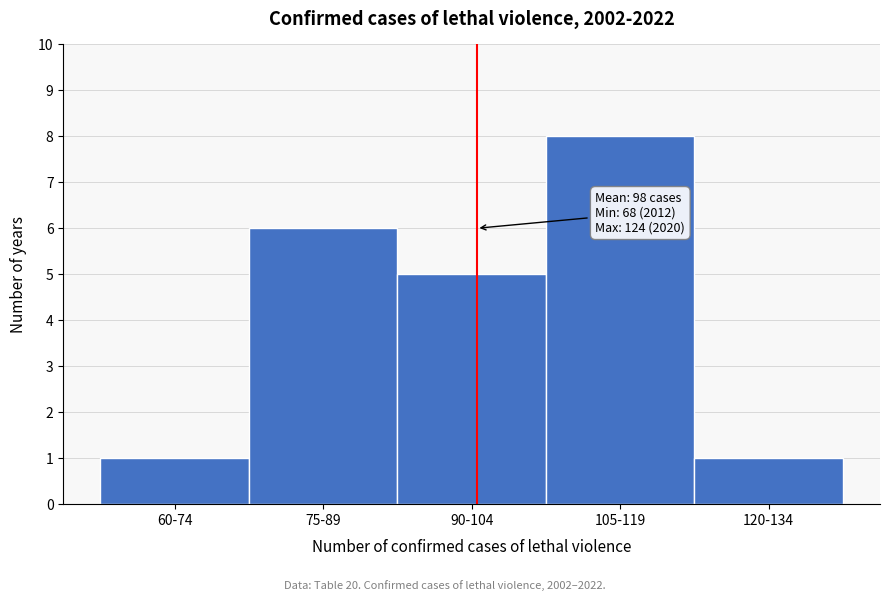

Reading left to right, extract all data points from this chart.

1	6	5	8	1